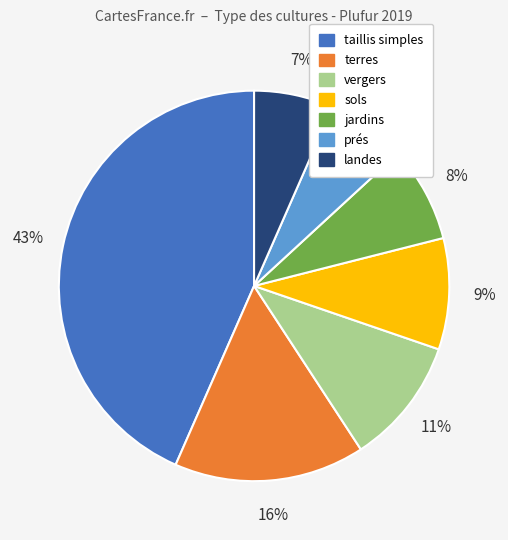

What is the largest slice in the pie chart?

taillis simples